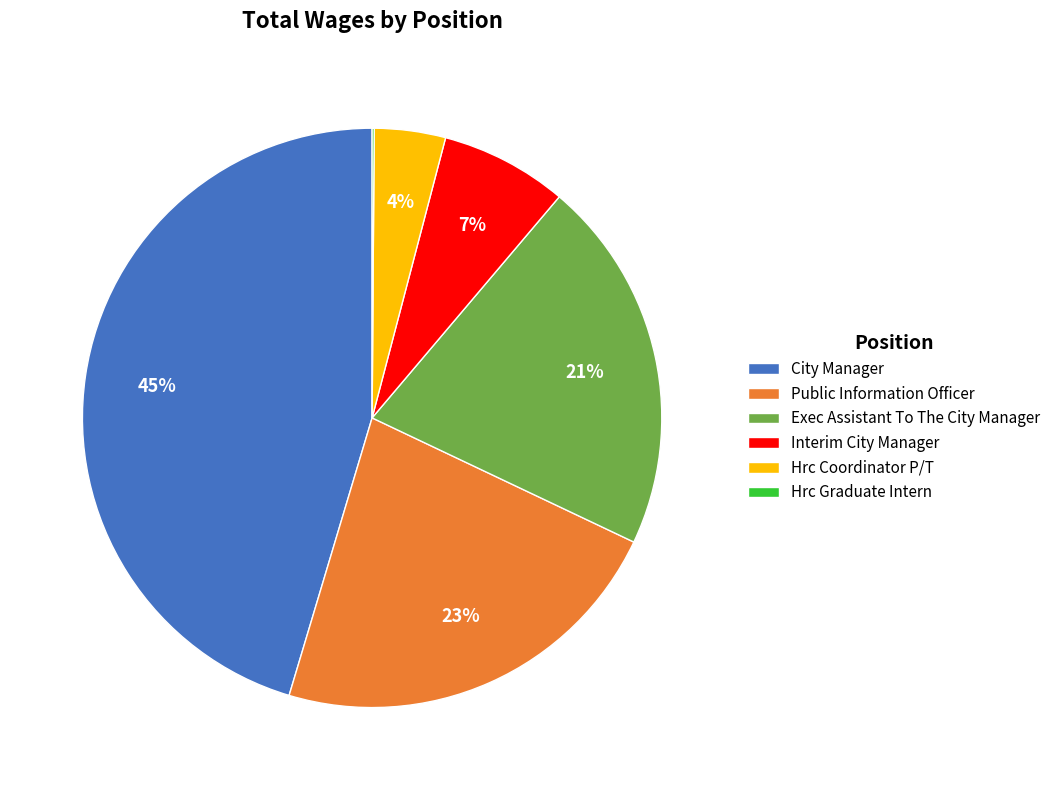

Do Public Information Officer and Interim City Manager together represent more than half of the pie?

No